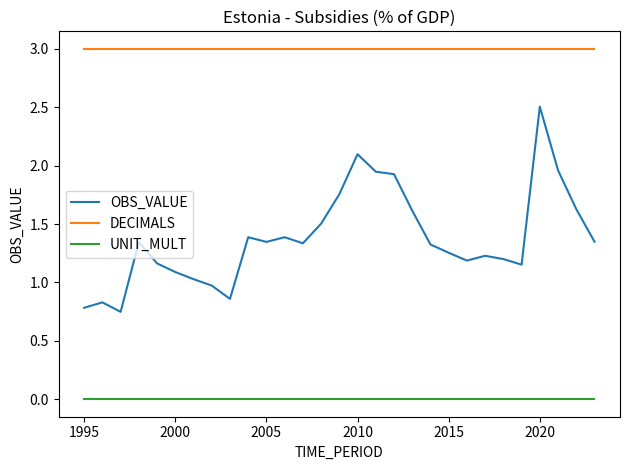

True or false: OBS_VALUE and DECIMALS intersect in this chart.

False